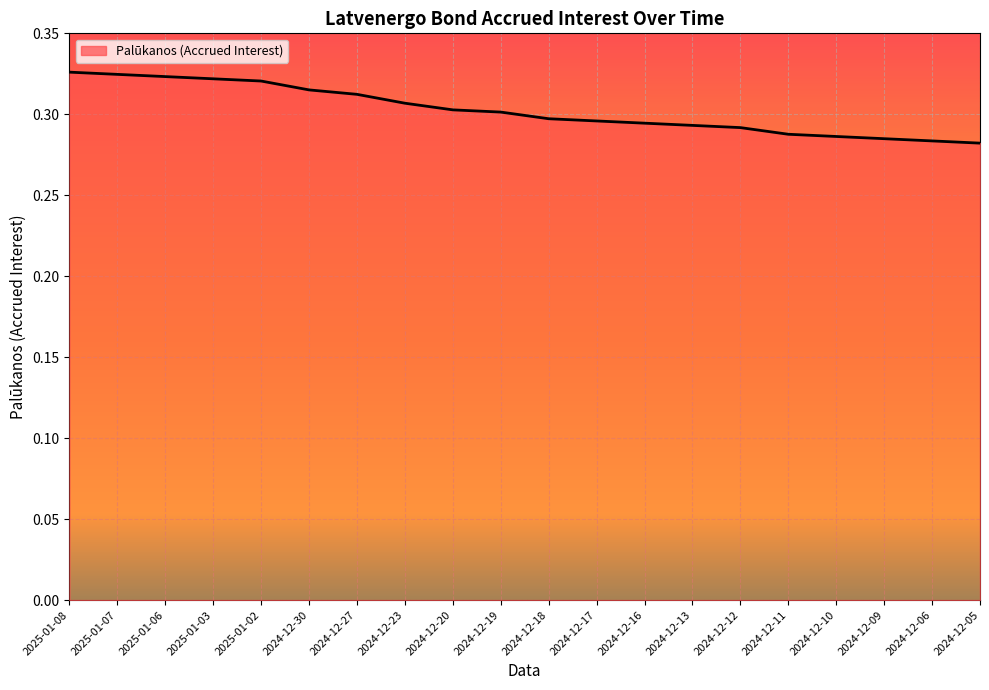

True or false: the data shows 0.1 at 2025-01-06.

False